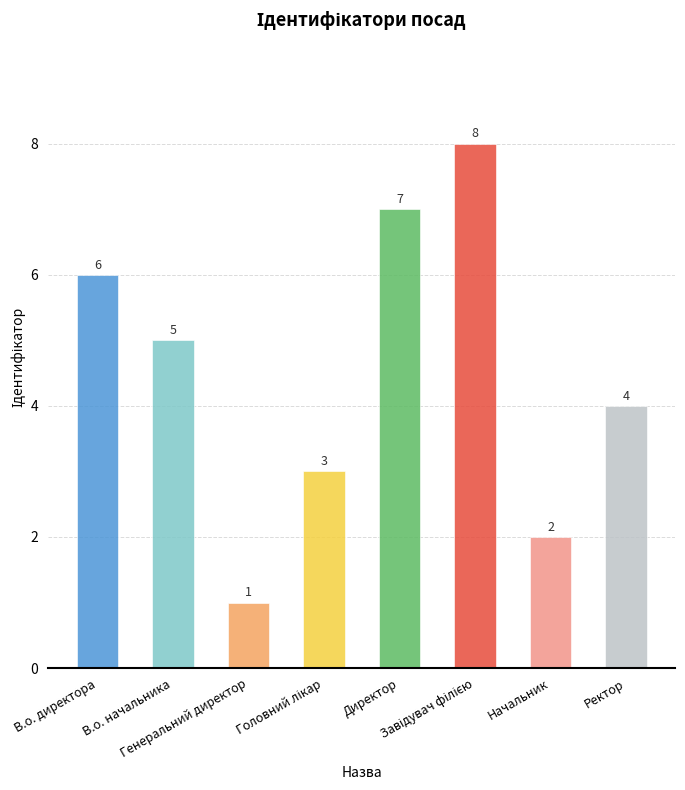

Where does the data first go above 5?

В.о. директора